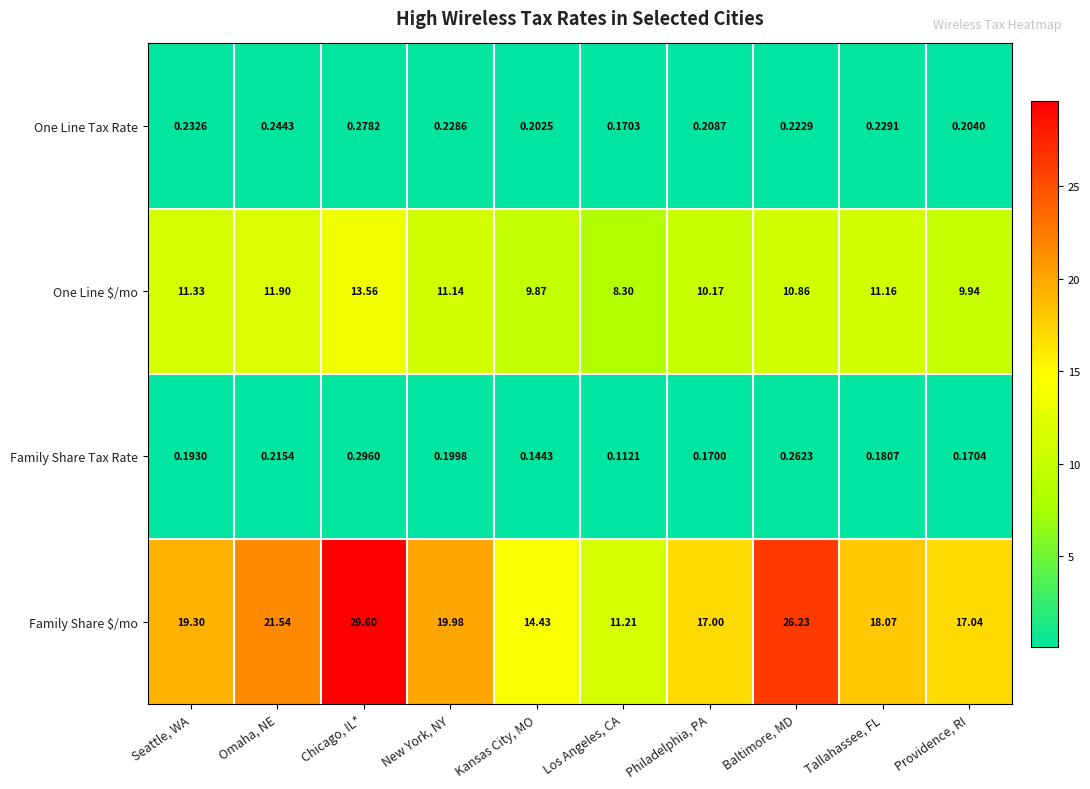

Count the number of data series in this chart.

4